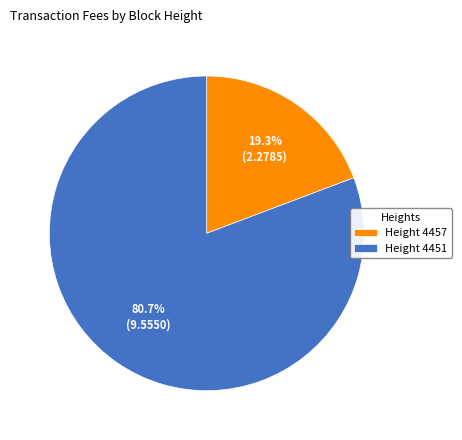

To the nearest percent, what is the difference between the largest and smallest slice percentages?

61%